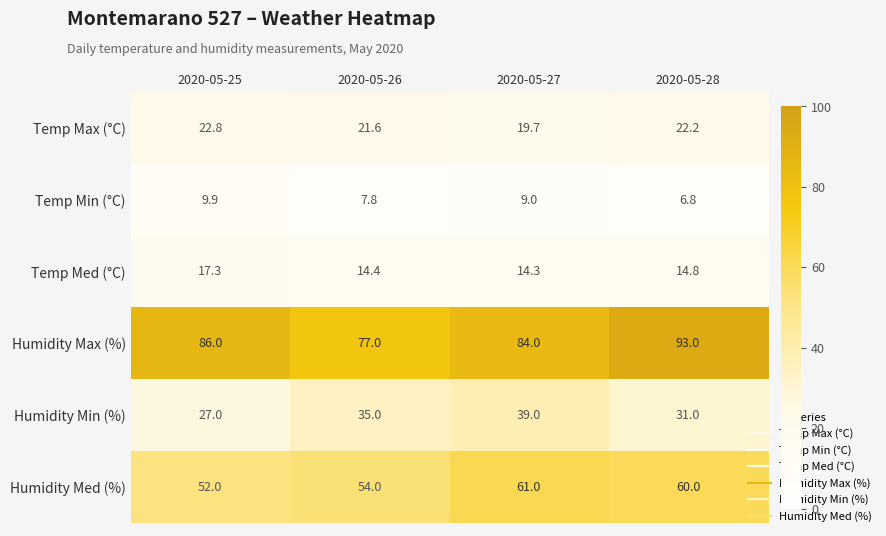

What is the difference between the maximum and minimum values in the Temp Max (°C) series?

3.1